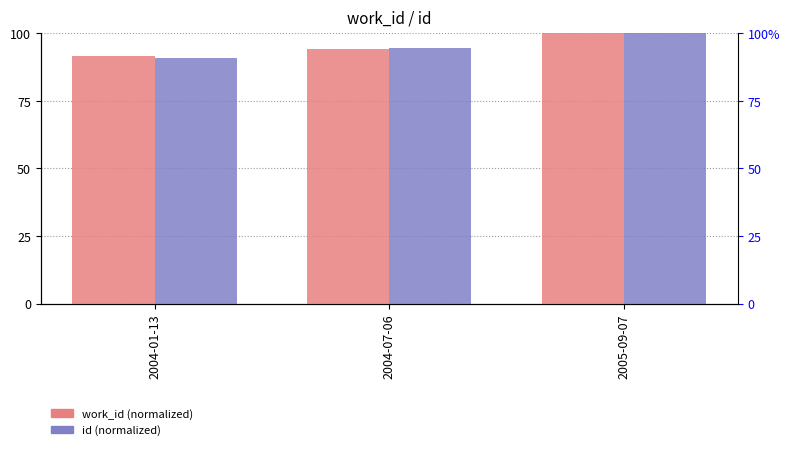

Which series changed the most between 2004-07-06 and 2005-09-07?

work_id